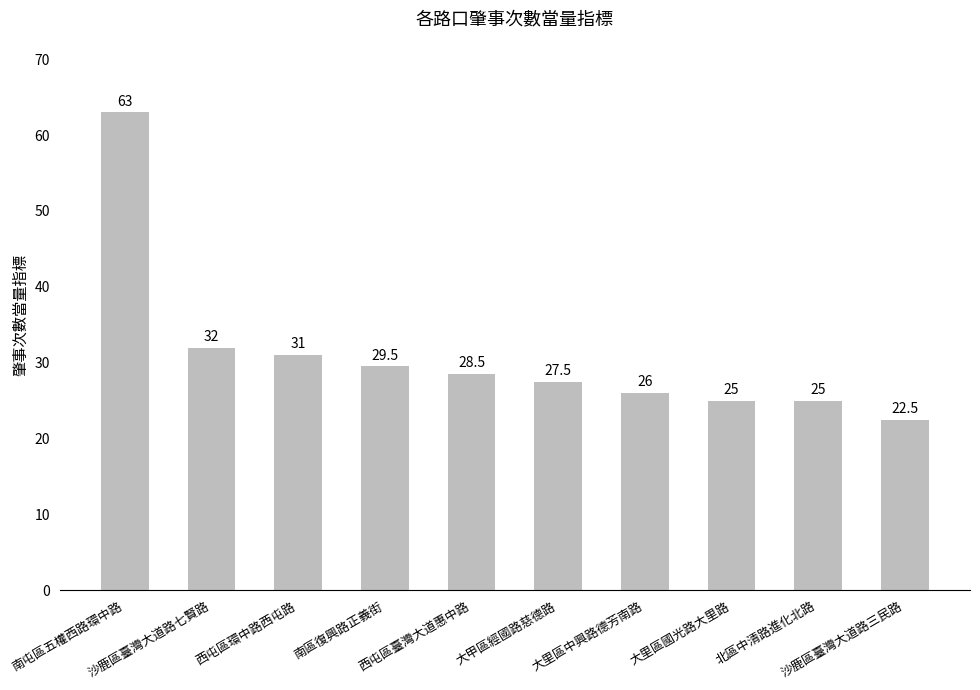

What is the sum of all values?

310.0